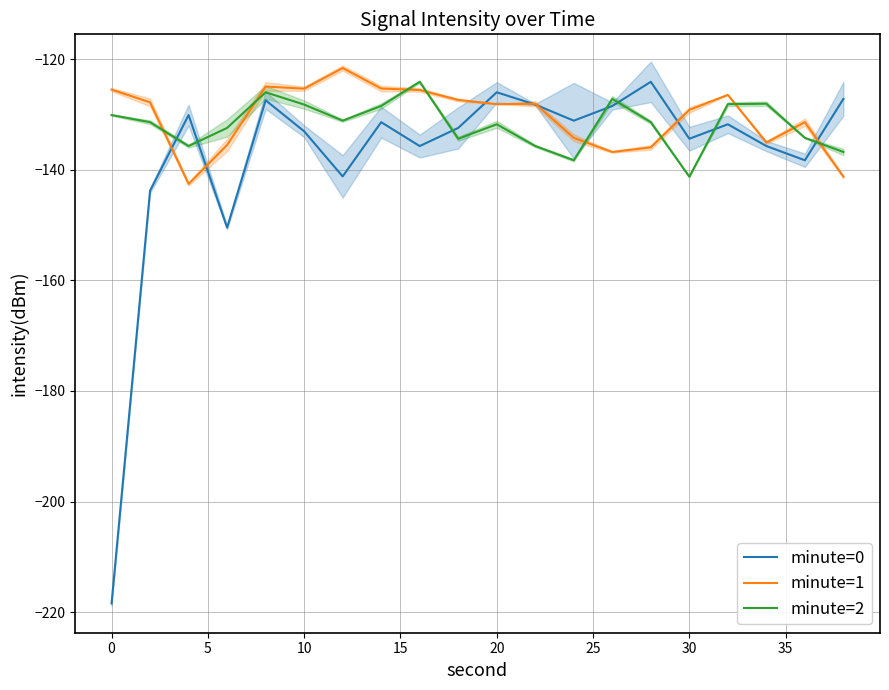

What is the value of the minute=2 point at the 13th from the left?

-138.3